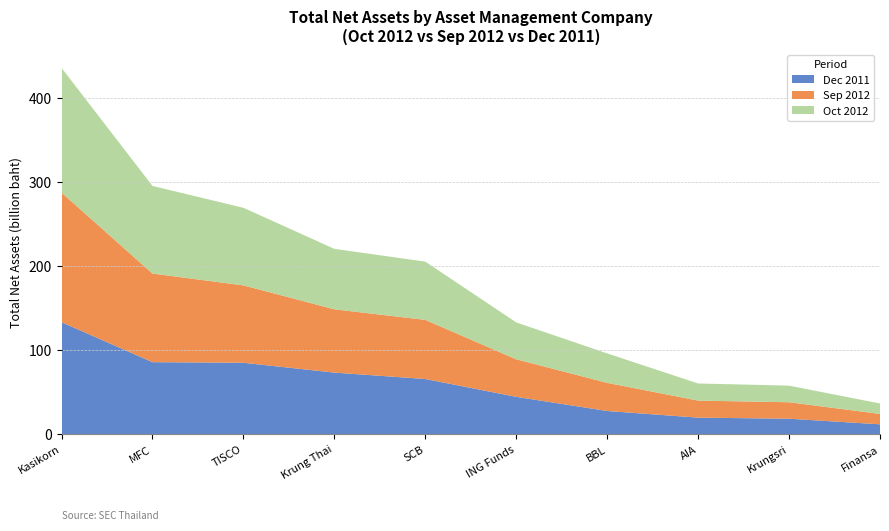

What is the total value across all series at ING Funds?

133.0